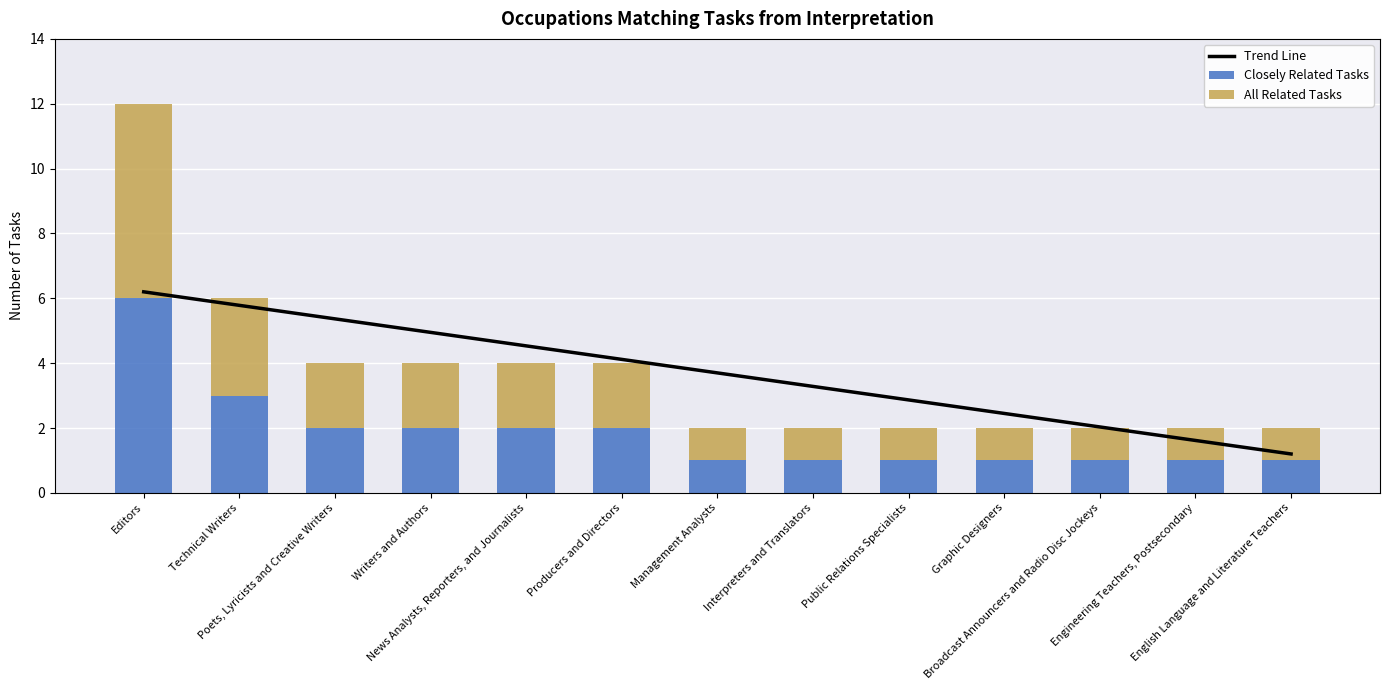

Does the chart contain any negative values?

No